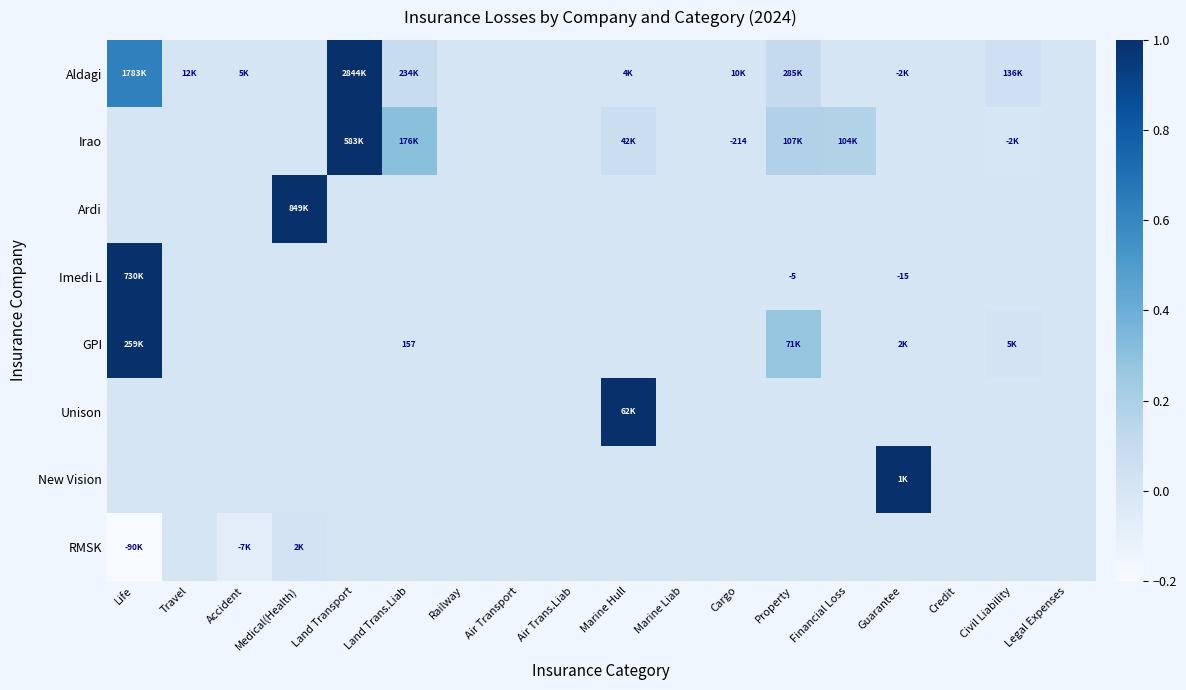

The value of New Vision at Cargo is 0.0. True or false?

True